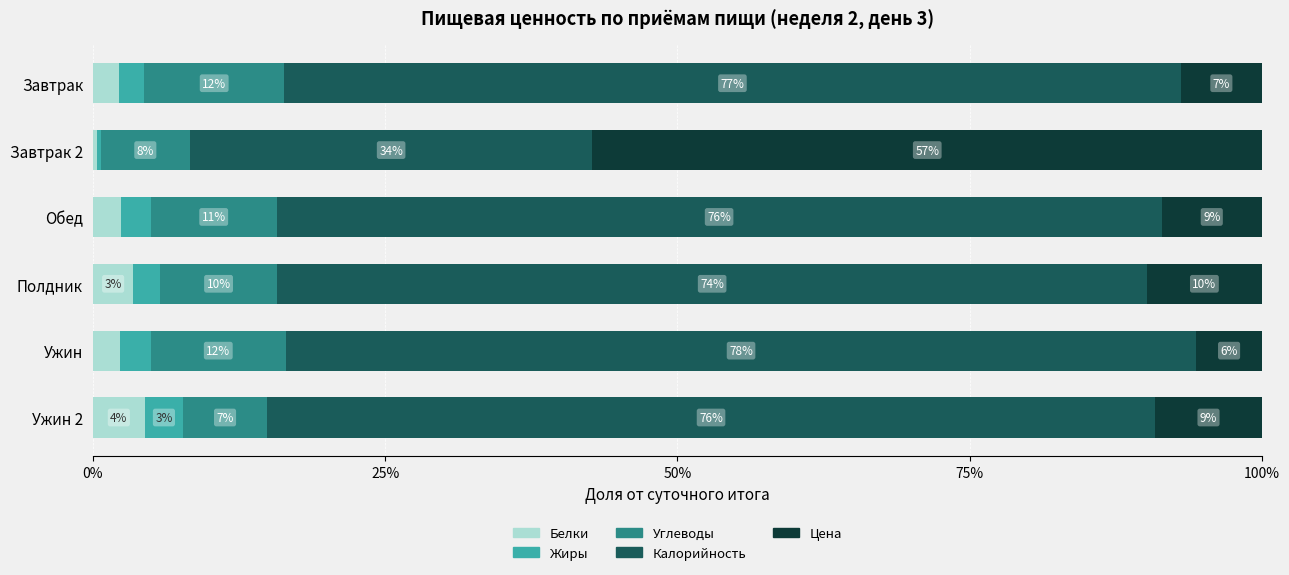

What are all the series names shown in the legend?

Белки, Жиры, Углеводы, Калорийность, Цена